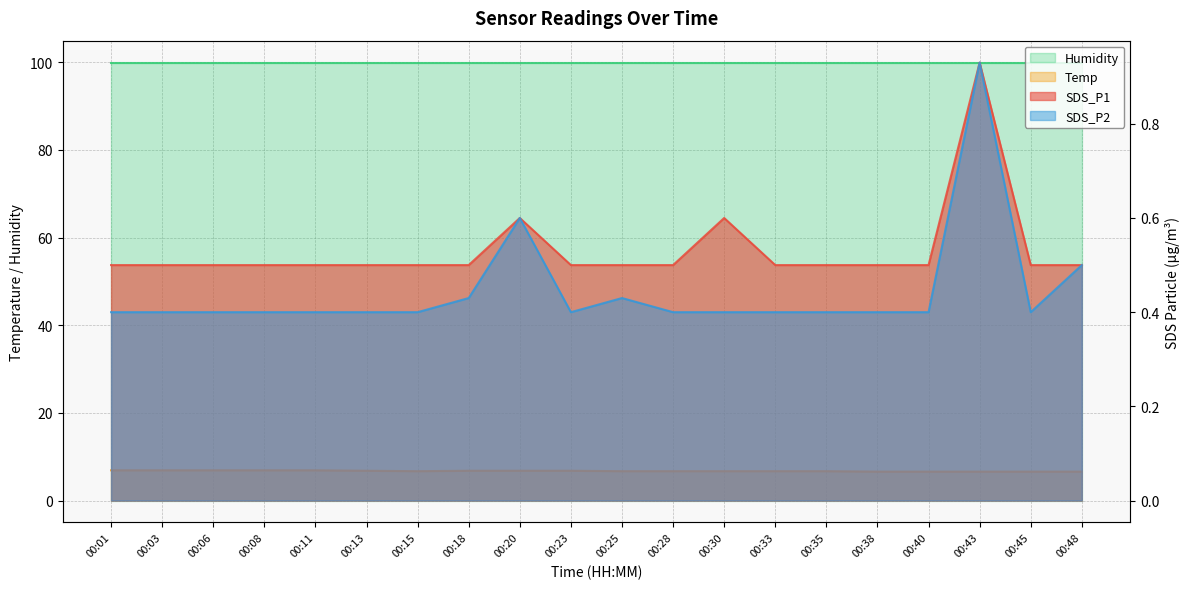

Which series has the largest range (max minus min)?

SDS_P2